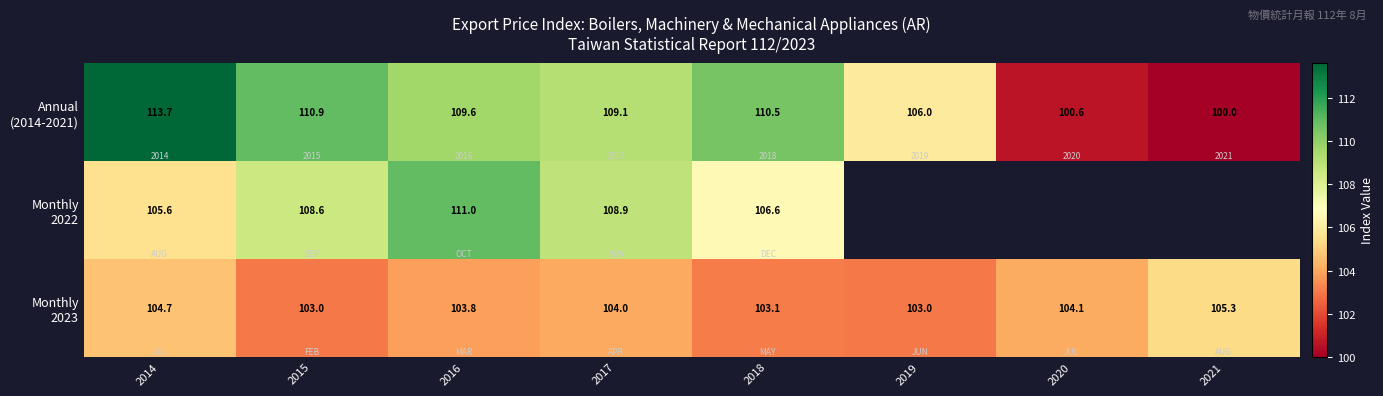

Which series changed the most between 2017 and 2019?

Annual (2014-2021)